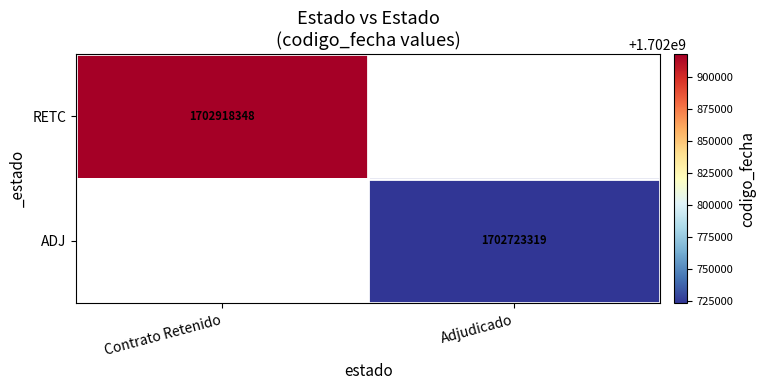

Is the value of ADJ at Adjudicado greater than the value of RETC at Contrato Retenido?

No